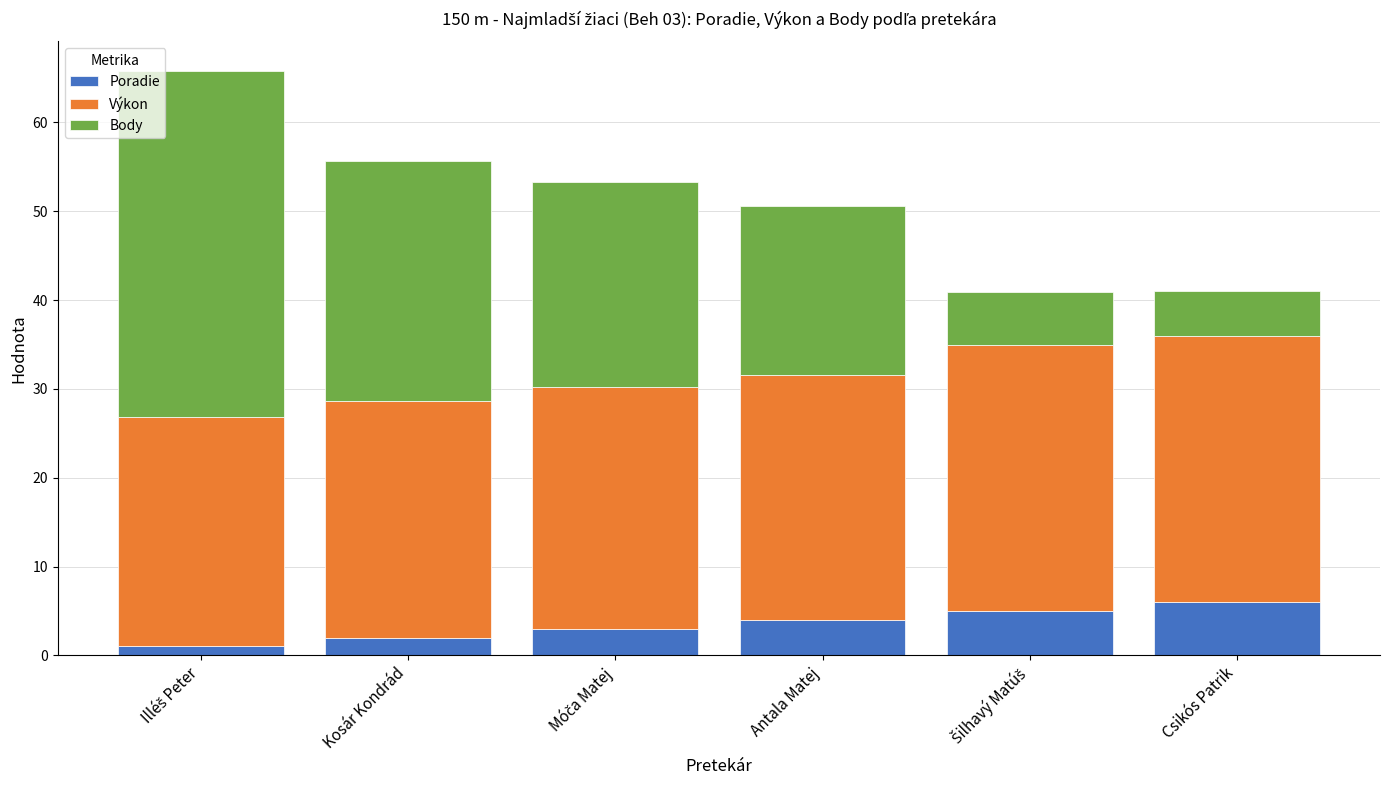

What is the maximum value for Poradie?

6.0